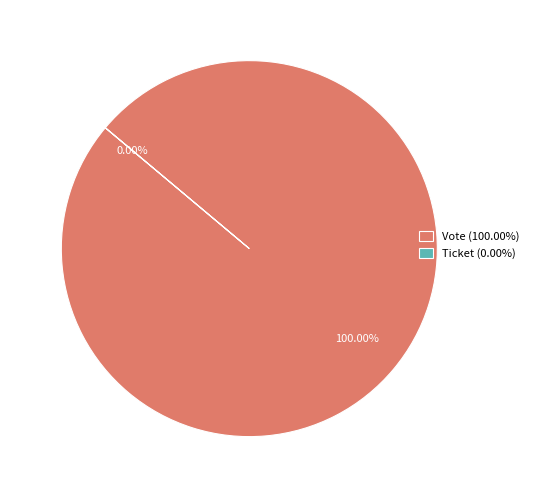

Rank the categories by value from lowest to highest.

Ticket, Vote